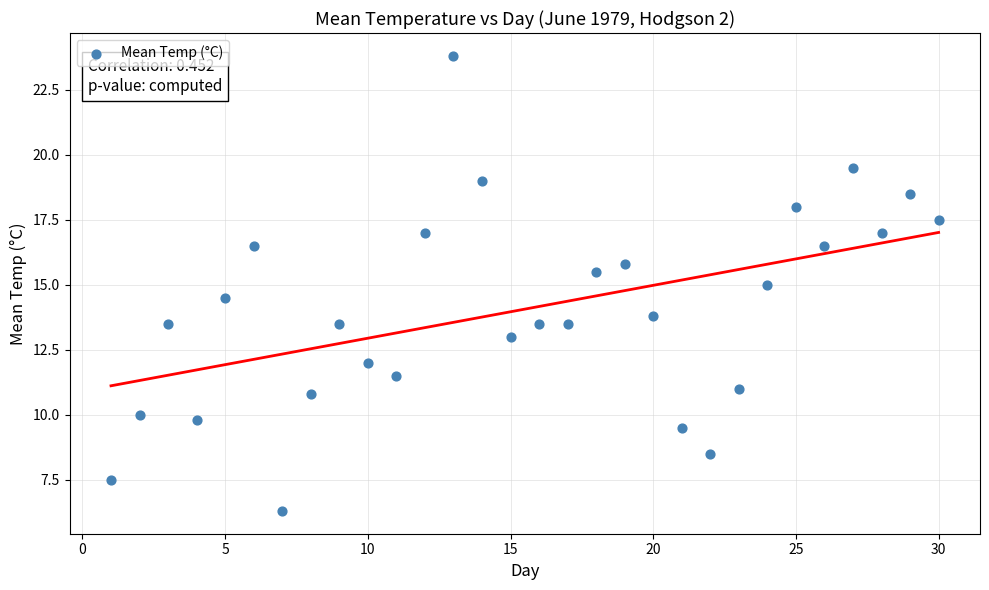

What is the range of X values (max minus min)?

29.0